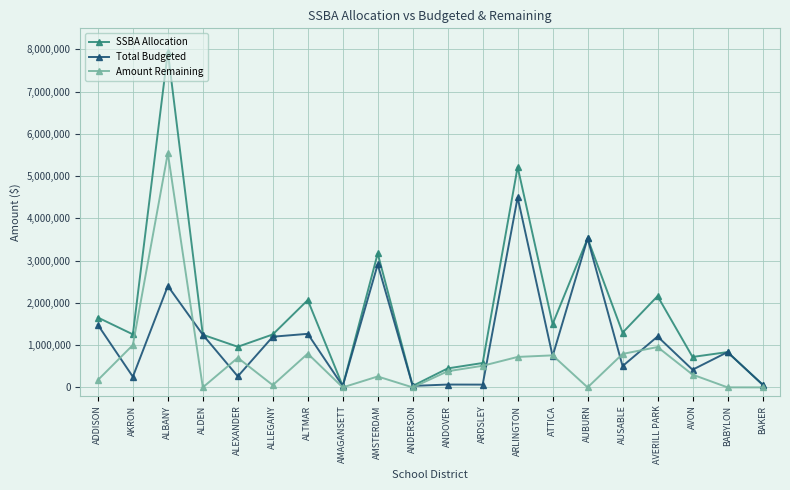

Which label corresponds to the largest value in the chart?

ALBANY